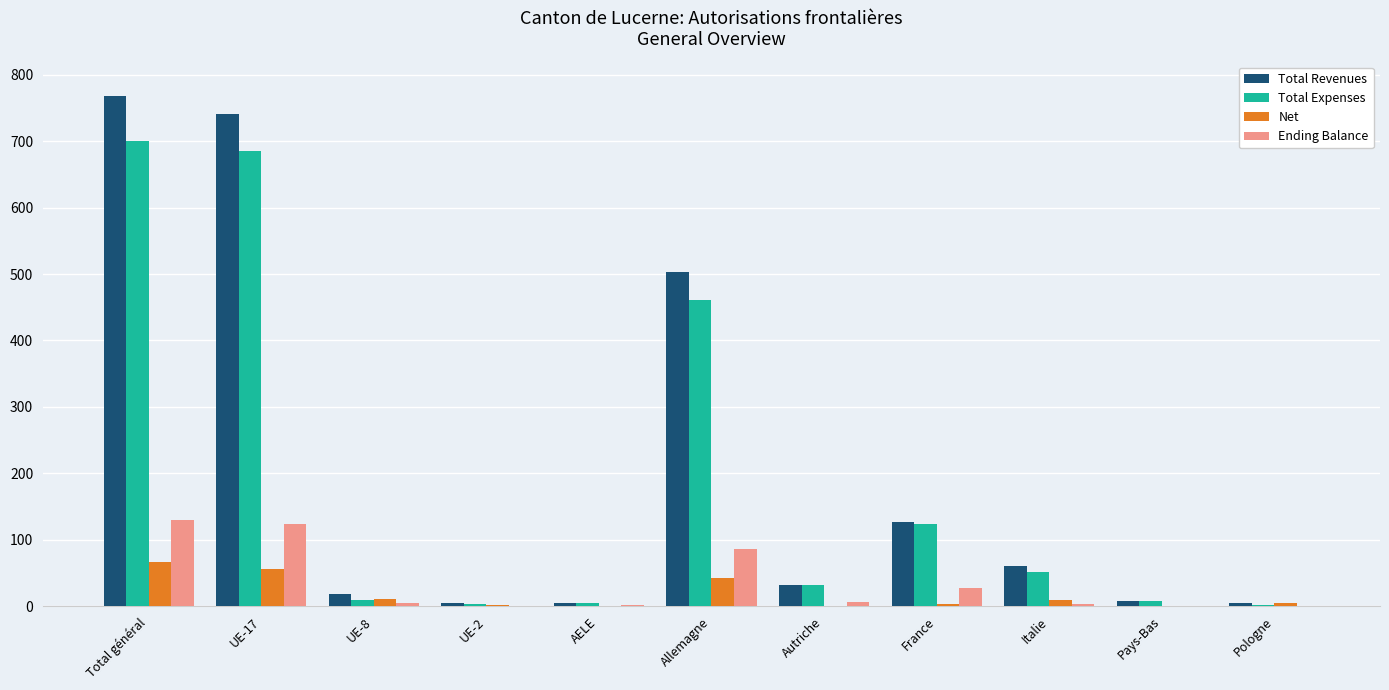

Count the number of data series in this chart.

4